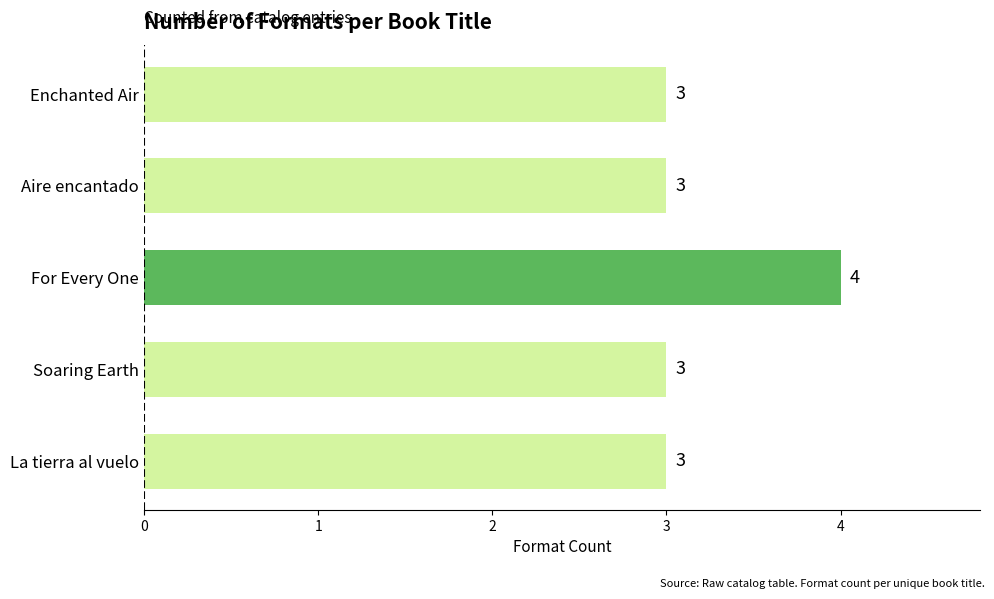

What is the average value?

3